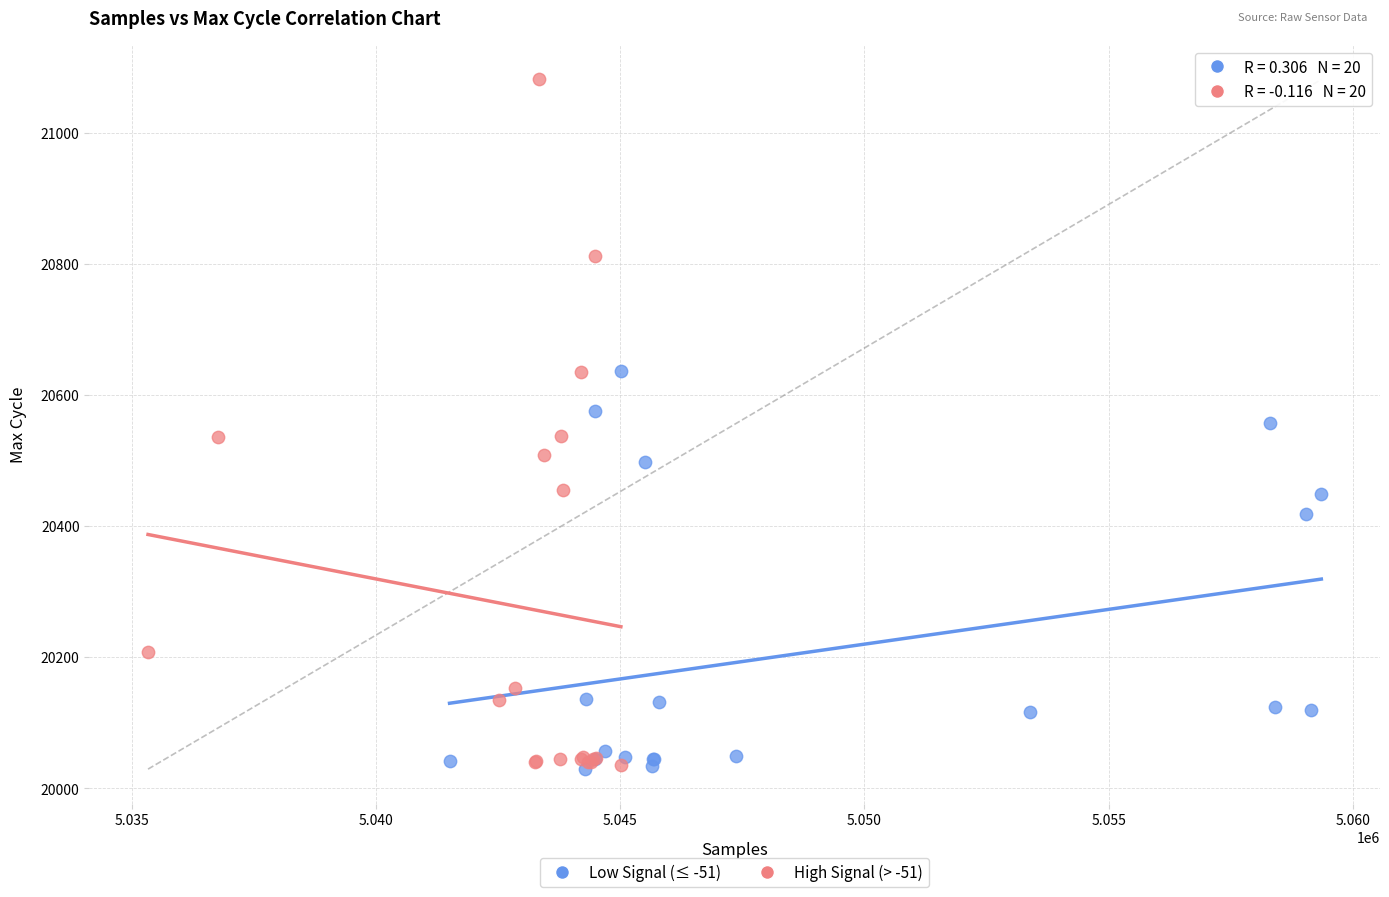

Which series has the widest spread of Y values?

High Signal (> -51)